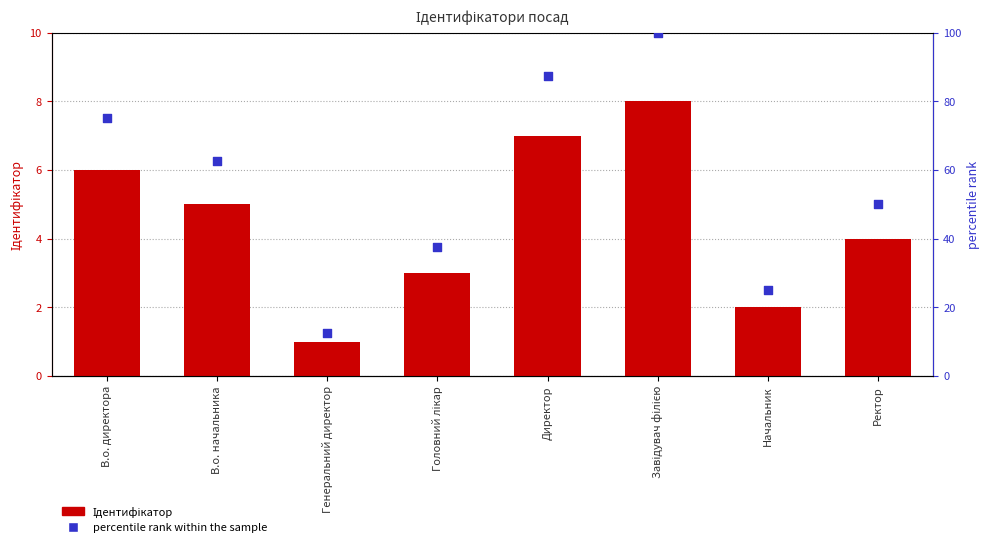

Which series has the largest Y range (max minus min)?

percentile rank within the sample